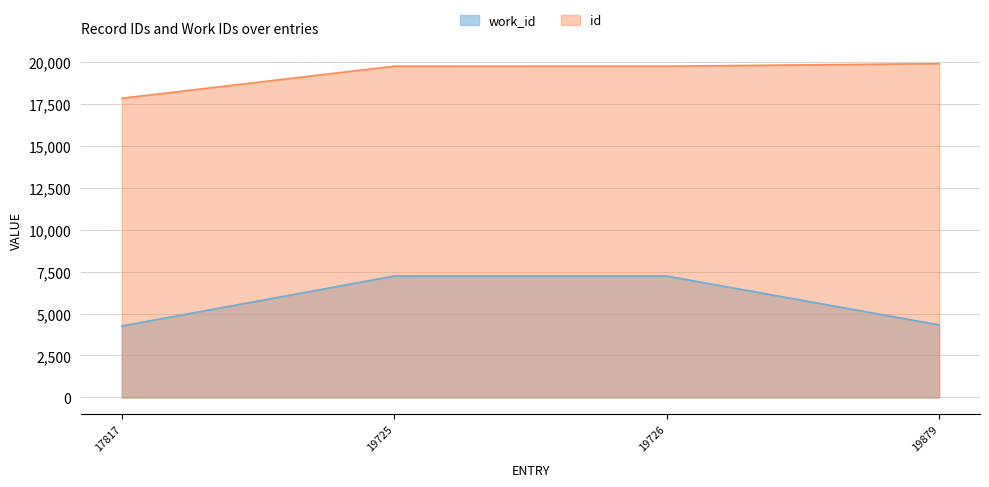

Between 19725 and 19879, which is larger?

19725